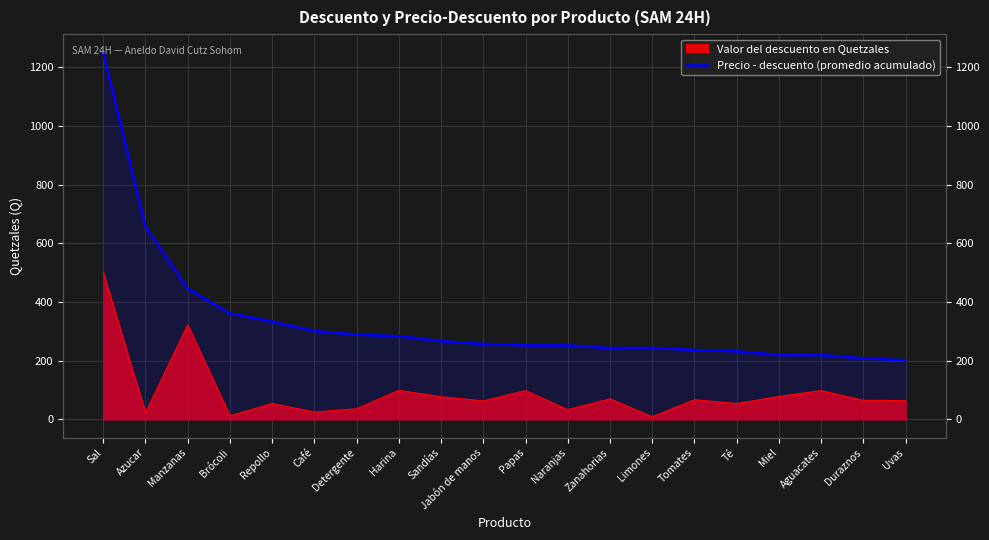

Reading left to right, list all the values displayed in this chart.

Sal=1250.0	Azucar=657.5	Manzanas=445.0	Brócoli=361.2	Repollo=333.5	Café=301.2	Detergente=288.6	Harina=283.4	Sandías=266.7	Jabón de manos=257.0	Papas=252.3	Naranjas=251.9	Zanahorias=243.1	Limones=243.4	Tomates=236.5	Té=232.0	Miel=219.3	Aguacates=219.3	Duraznos=207.9	Uvas=201.6